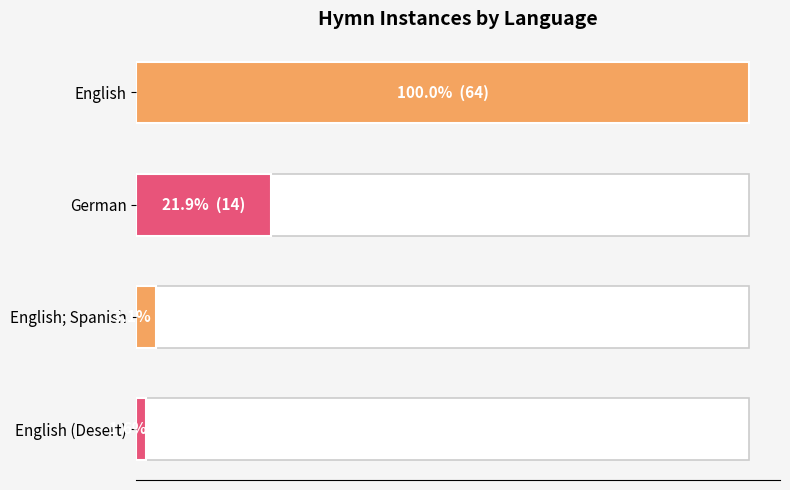

Reading left to right, extract all data points from this chart.

64	14	2	1